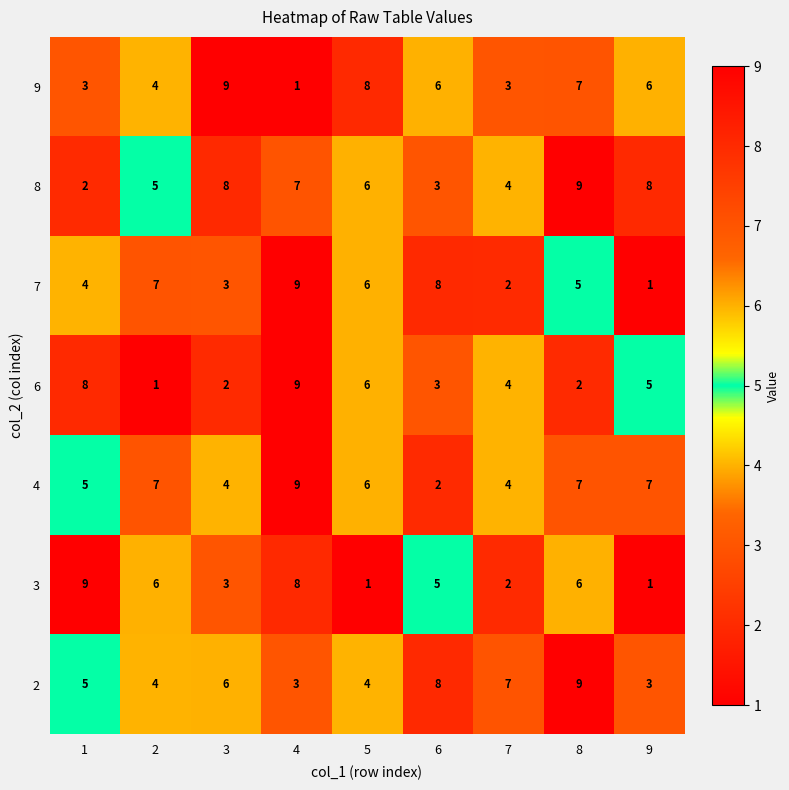

At how many categories does at least one series exceed 6?

9